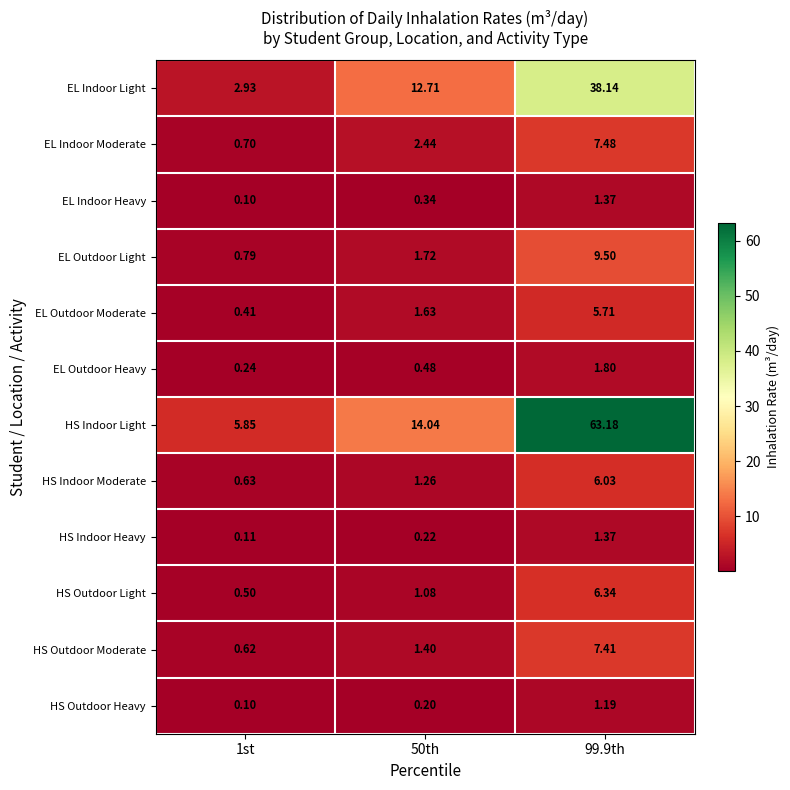

At 50th, list the series in order from smallest to largest.

HS Outdoor Heavy, HS Indoor Heavy, EL Indoor Heavy, EL Outdoor Heavy, HS Outdoor Light, HS Indoor Moderate, HS Outdoor Moderate, EL Outdoor Moderate, EL Outdoor Light, EL Indoor Moderate, EL Indoor Light, HS Indoor Light